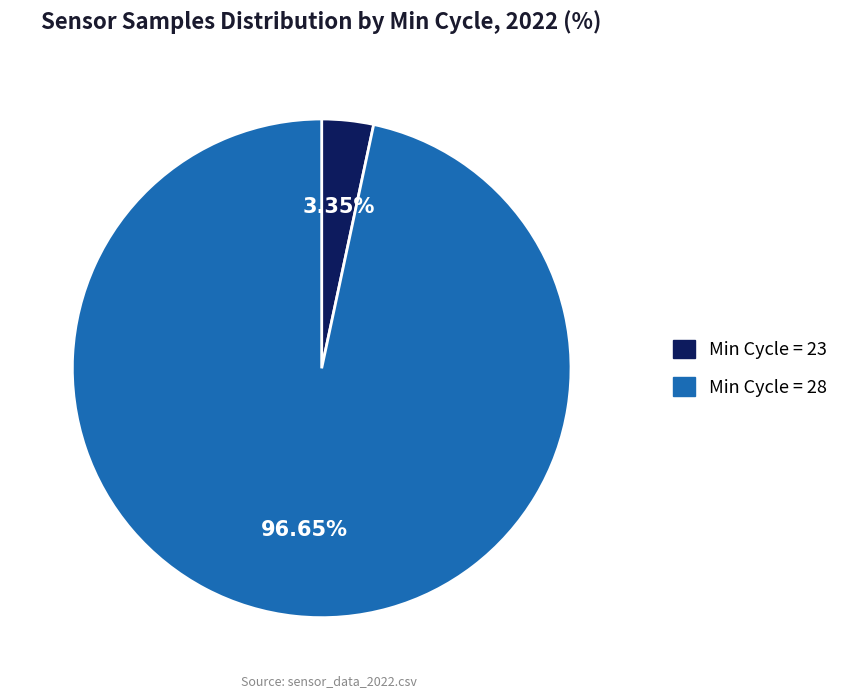

Rank the categories by value from lowest to highest.

Min Cycle = 23, Min Cycle = 28